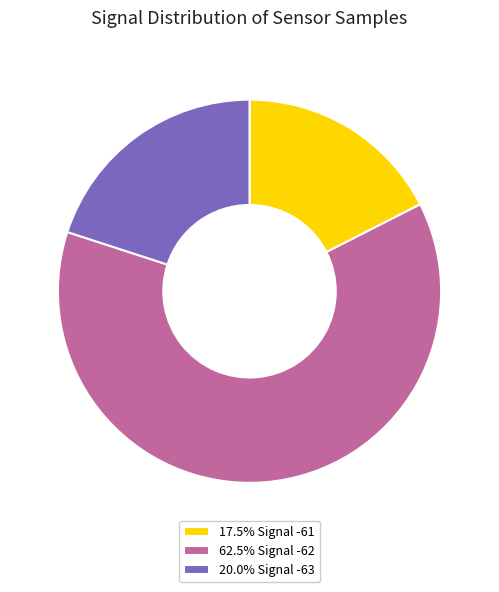

Is there any slice that represents more than half of the pie?

Yes